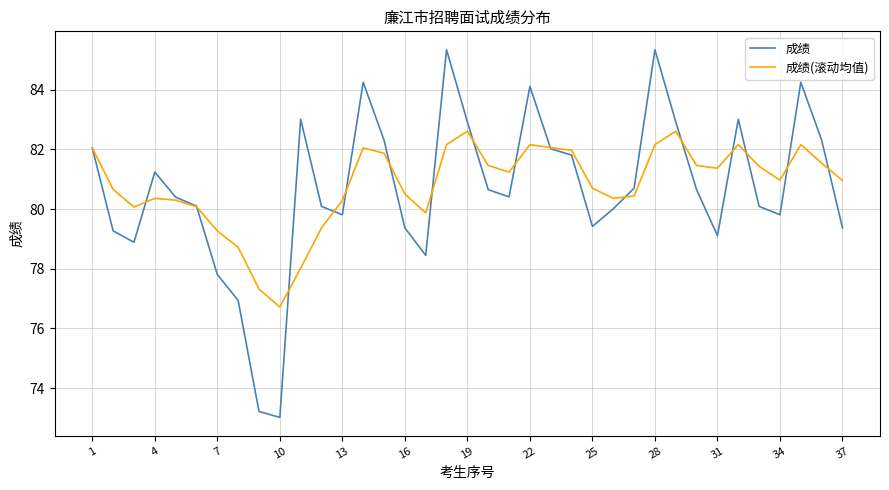

What are all the series names shown in the legend?

成绩, 成绩(滚动均值)